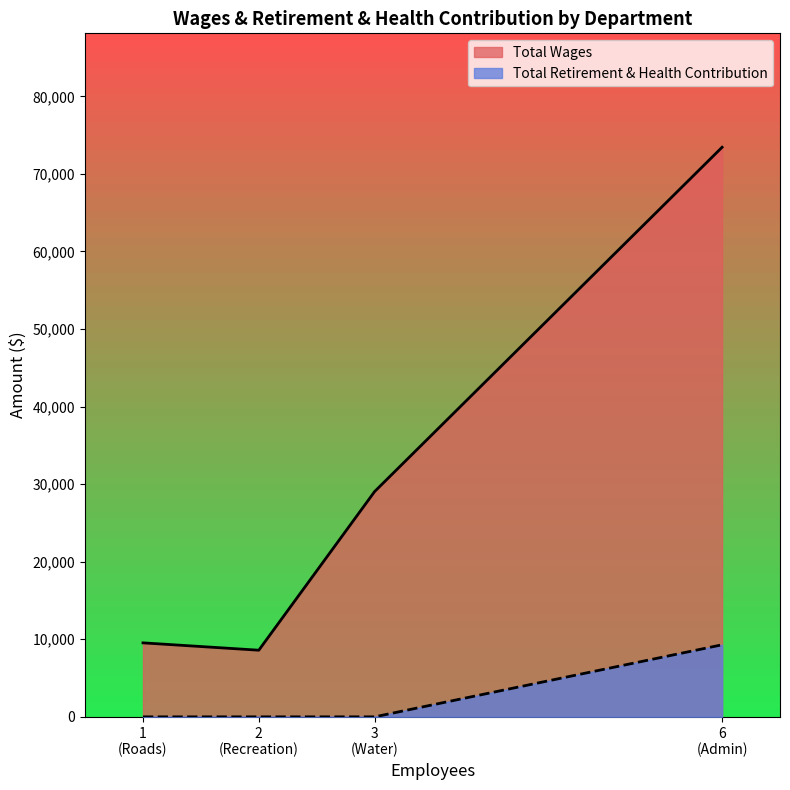

At which category is the sum across all series the highest?

Admin